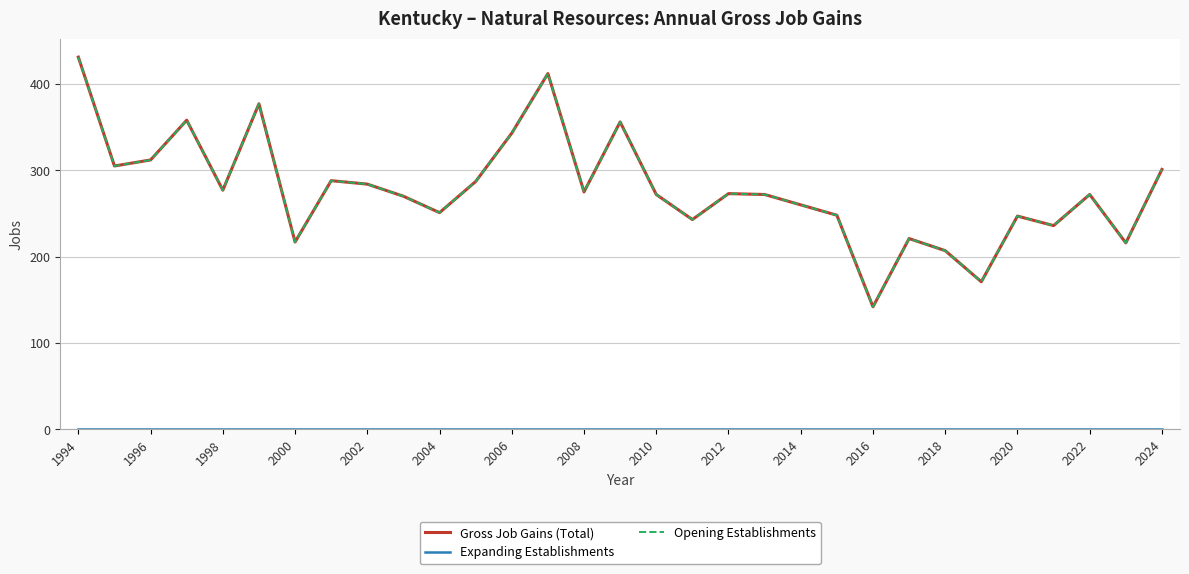

Is this an area chart (filled region under the line)?

No